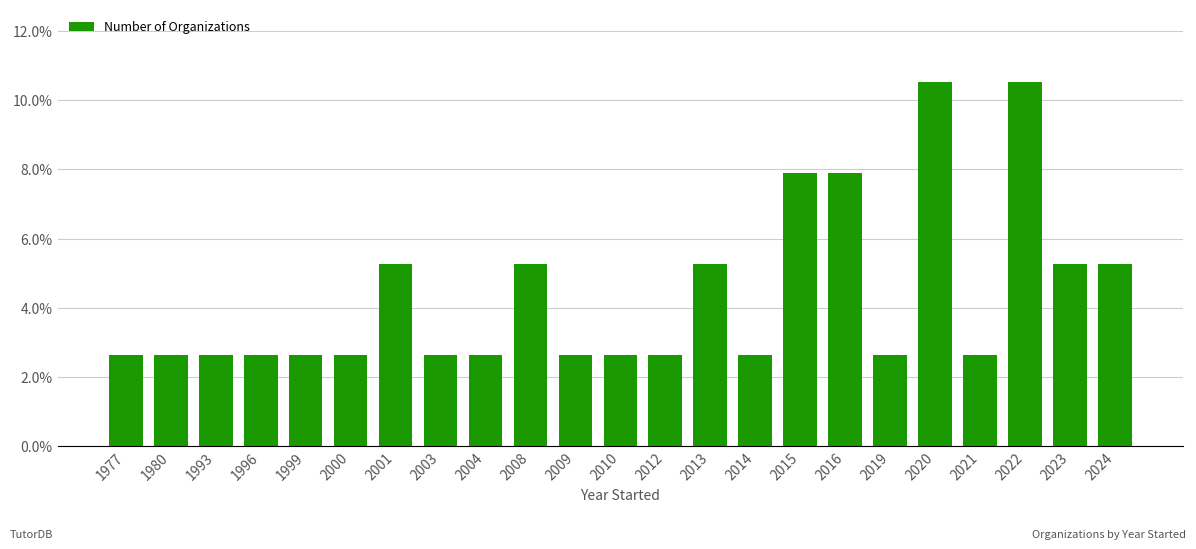

How many values are between 0 and 1?

23